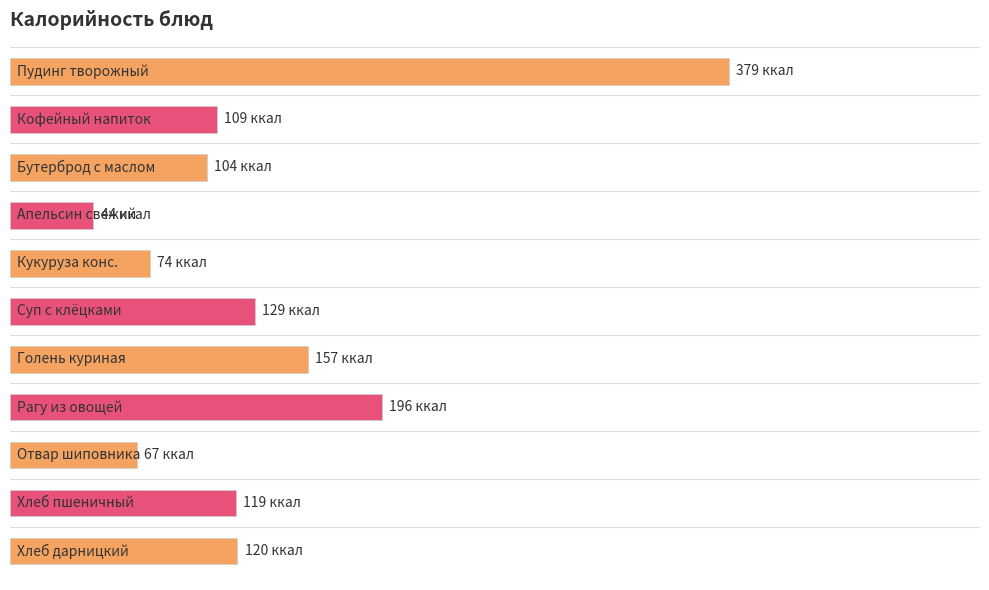

Are the bars horizontal?

Yes